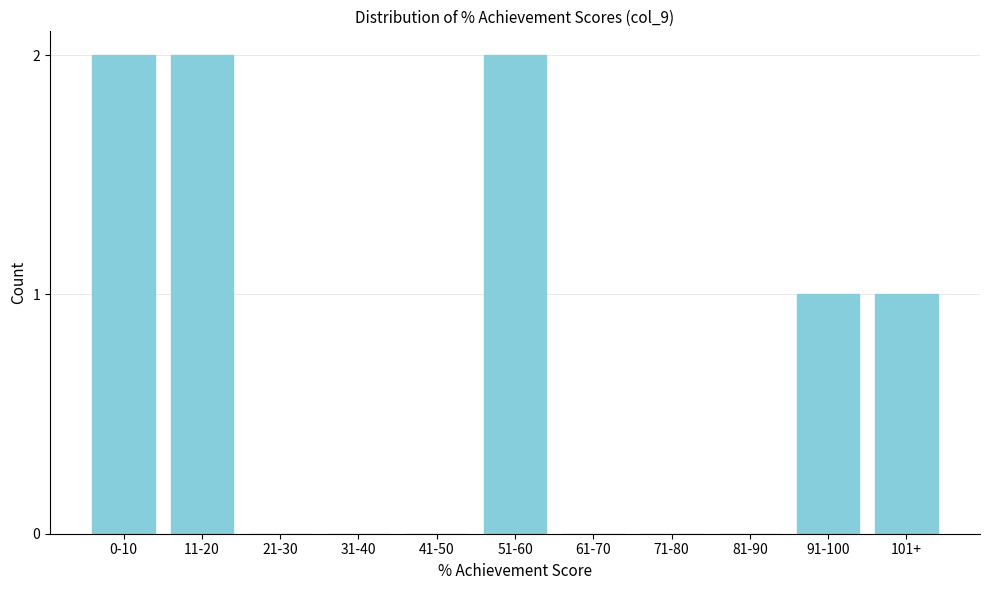

Reading left to right, transcribe all the data shown in this chart.

0-10=2	11-20=2	21-30=0	31-40=0	41-50=0	51-60=2	61-70=0	71-80=0	81-90=0	91-100=1	101+=1